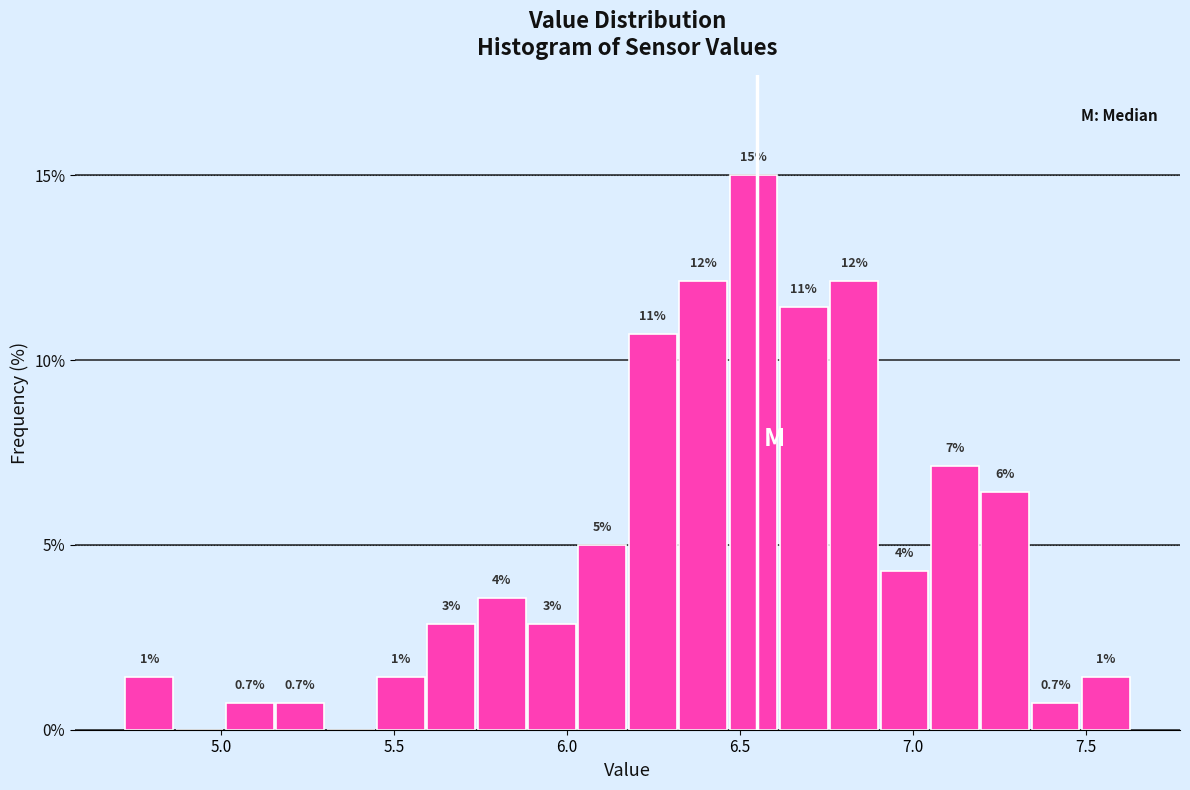

Around what value on the x-axis is the tallest bar? Give the approximate position of its centre, as read against the axis.

6.55